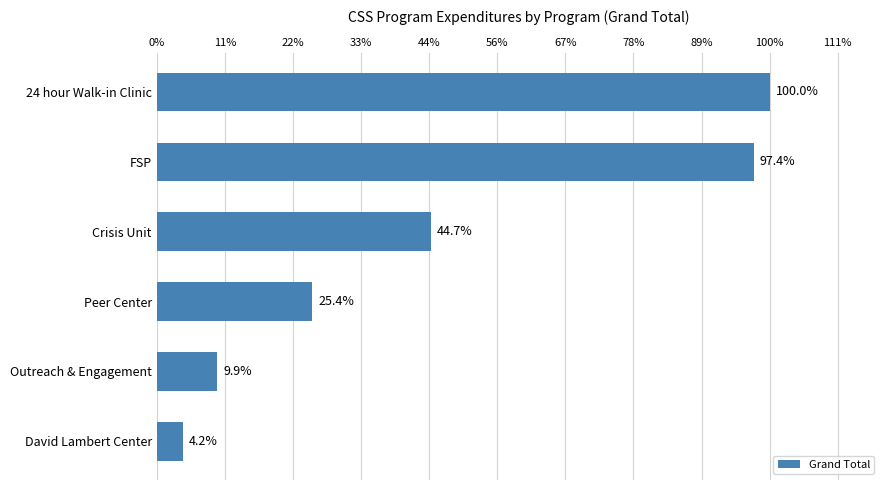

Does the chart contain any negative values?

No